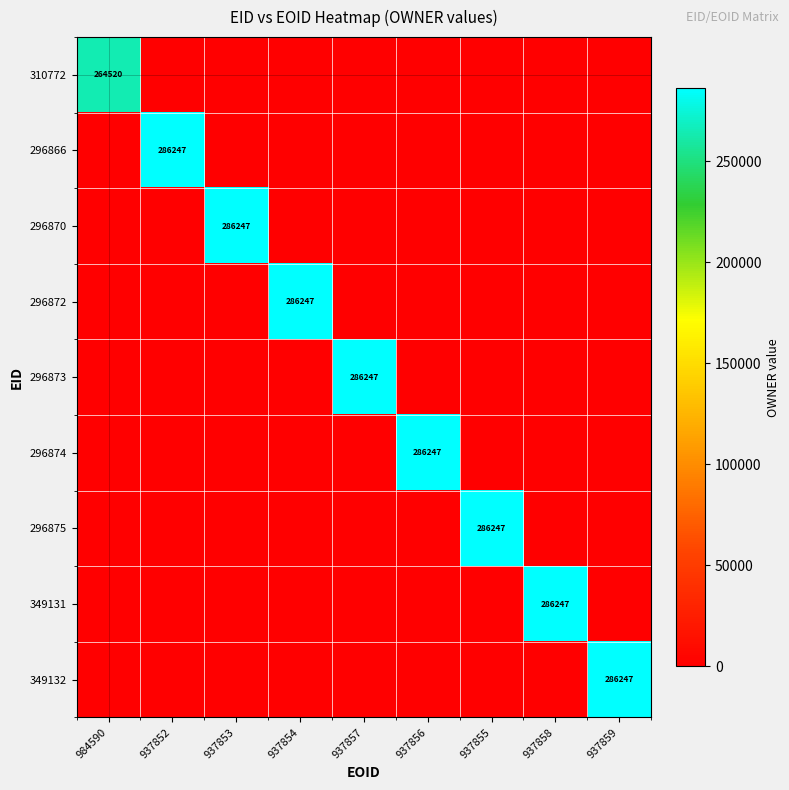

What is the total value across all series at 937857?

286247